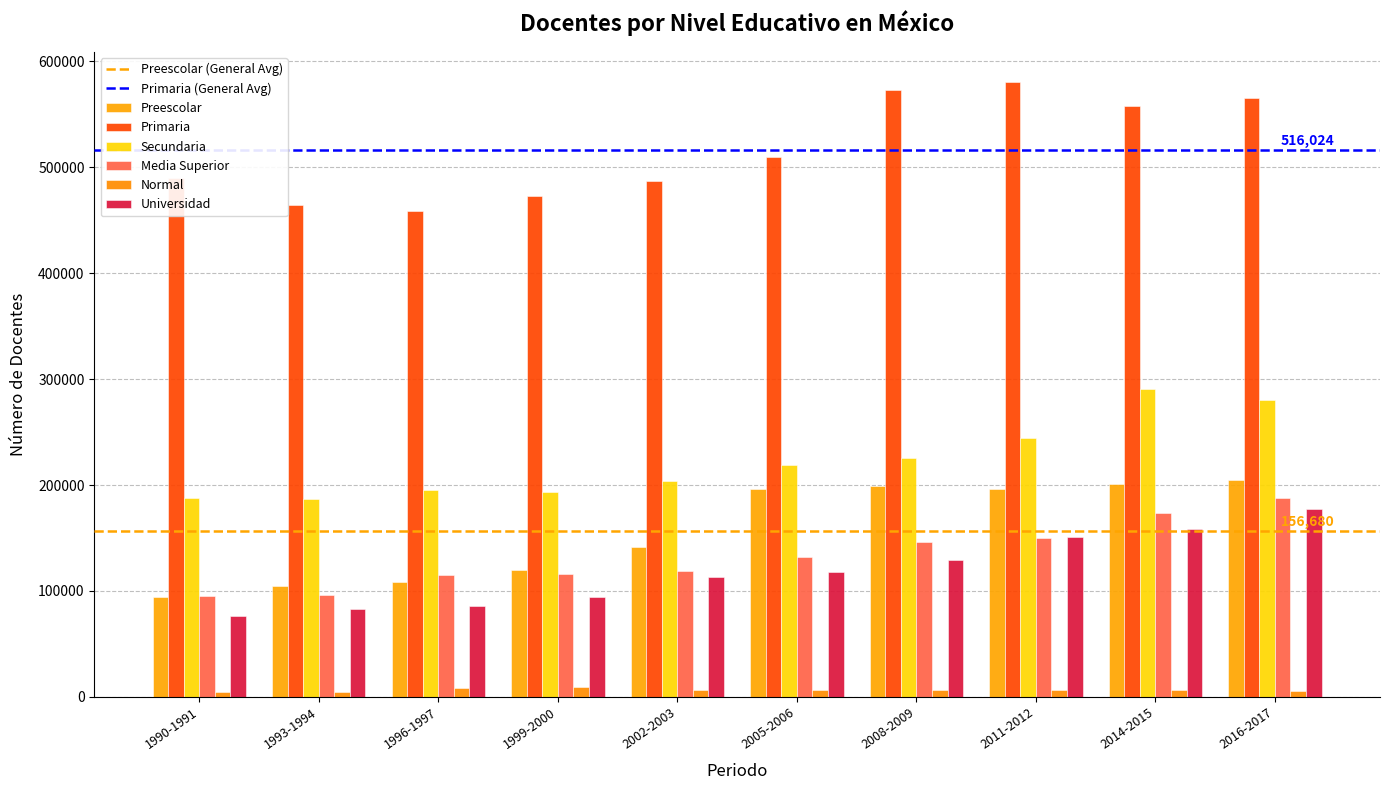

Which series has the largest total across all categories?

Primaria